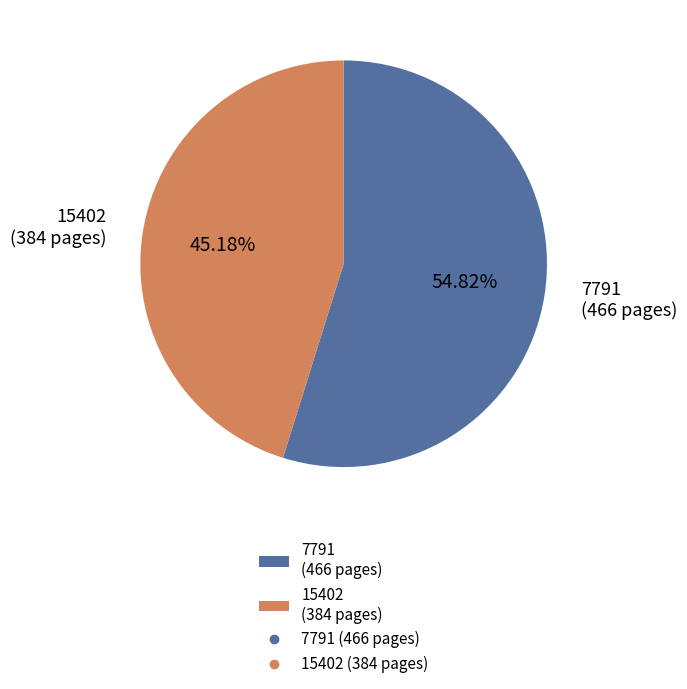

Count the number of slices in the pie.

2